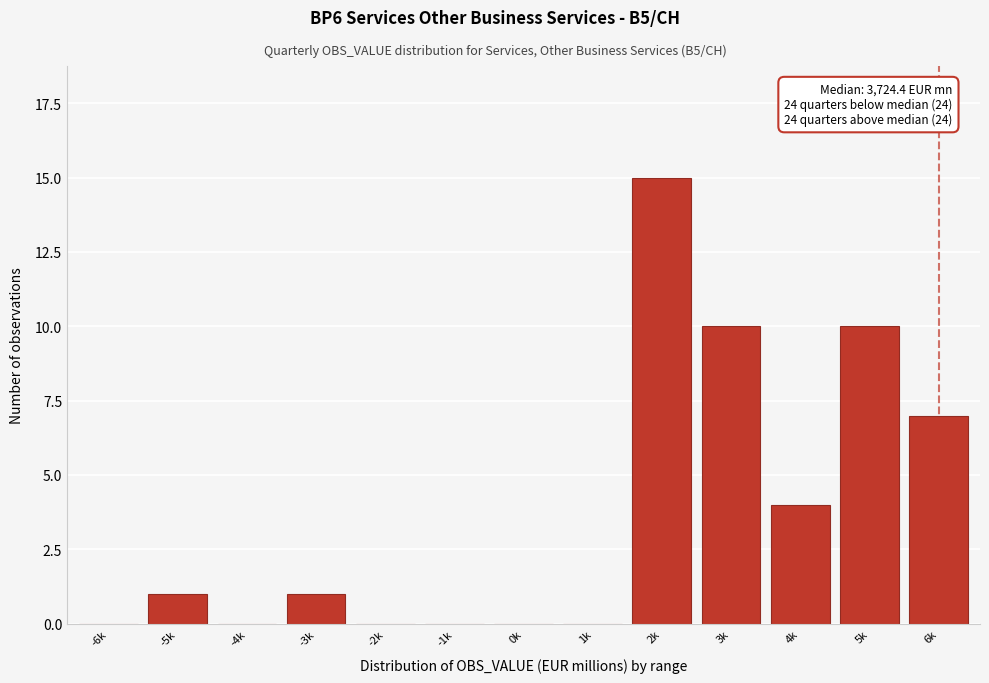

Reading left to right, transcribe all the data shown in this chart.

-6k=0	-5k=1	-4k=0	-3k=1	-2k=0	-1k=0	0k=0	1k=0	2k=15	3k=10	4k=4	5k=10	6k=7